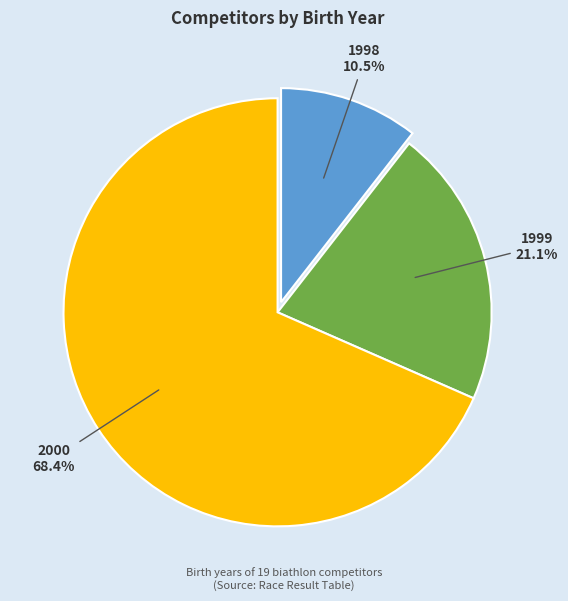

Approximately how many times larger is the value at 1998 compared to 1999?

0.5